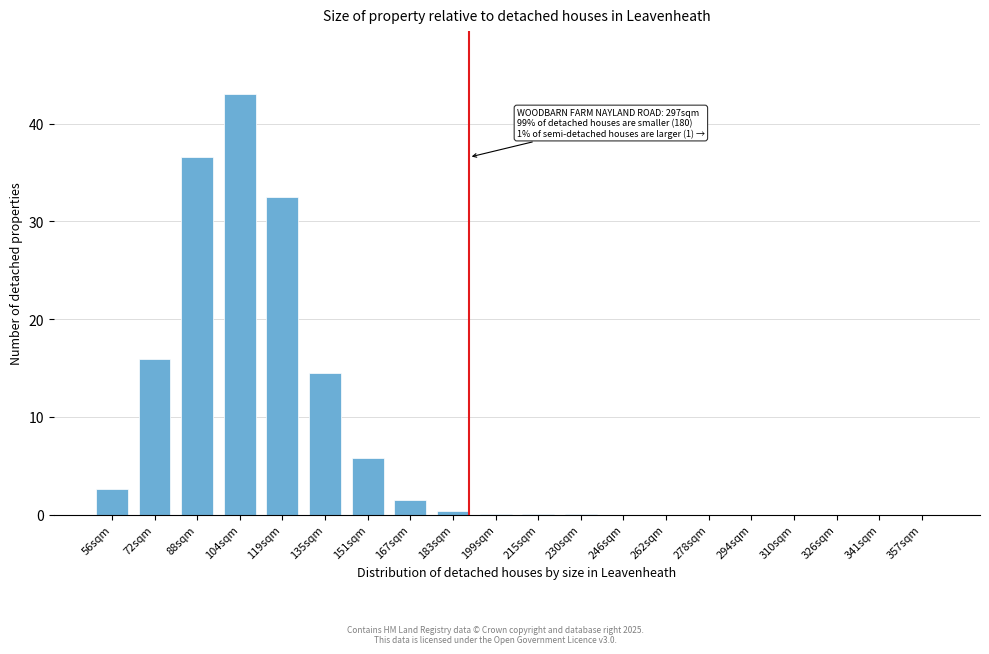

Which category has the highest value across all series?

104sqm